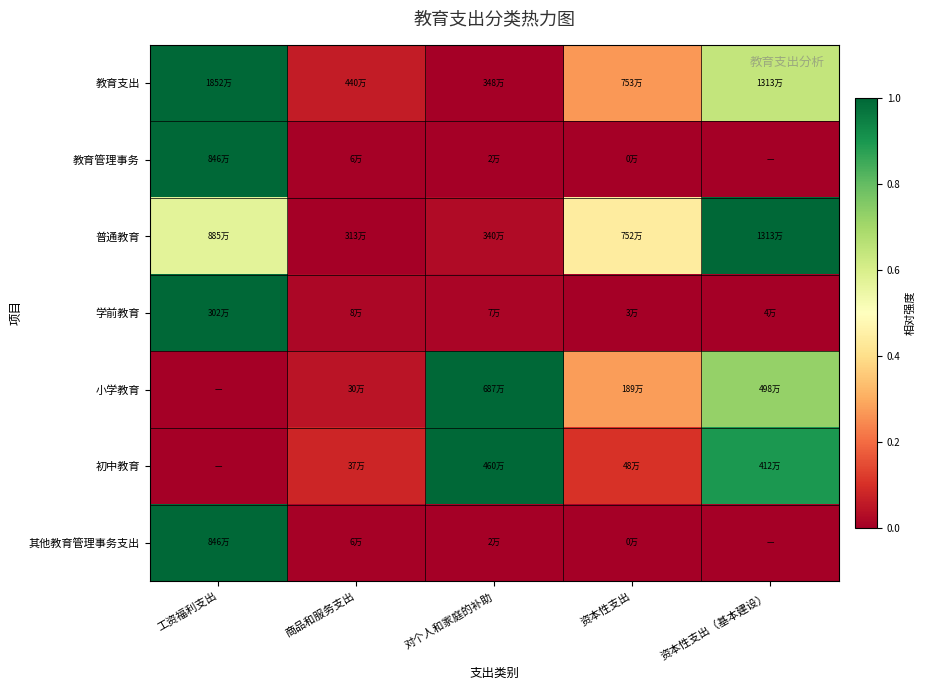

Count the number of data series in this chart.

7